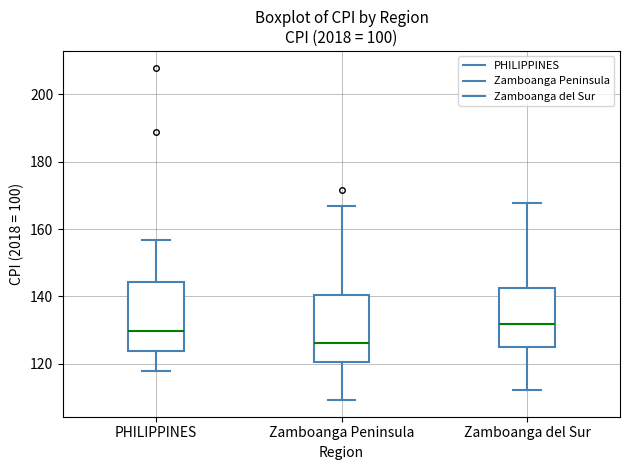

Which box has the lowest median line?

Zamboanga Peninsula